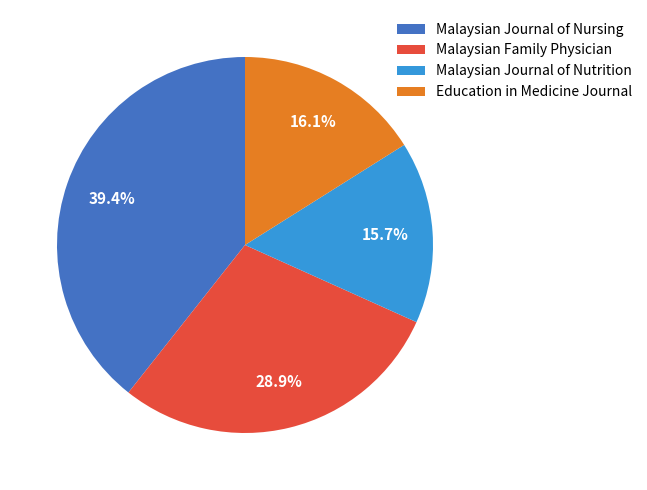

Which has a higher value, Malaysian Journal of Nursing or Malaysian Journal of Nutrition?

Malaysian Journal of Nursing